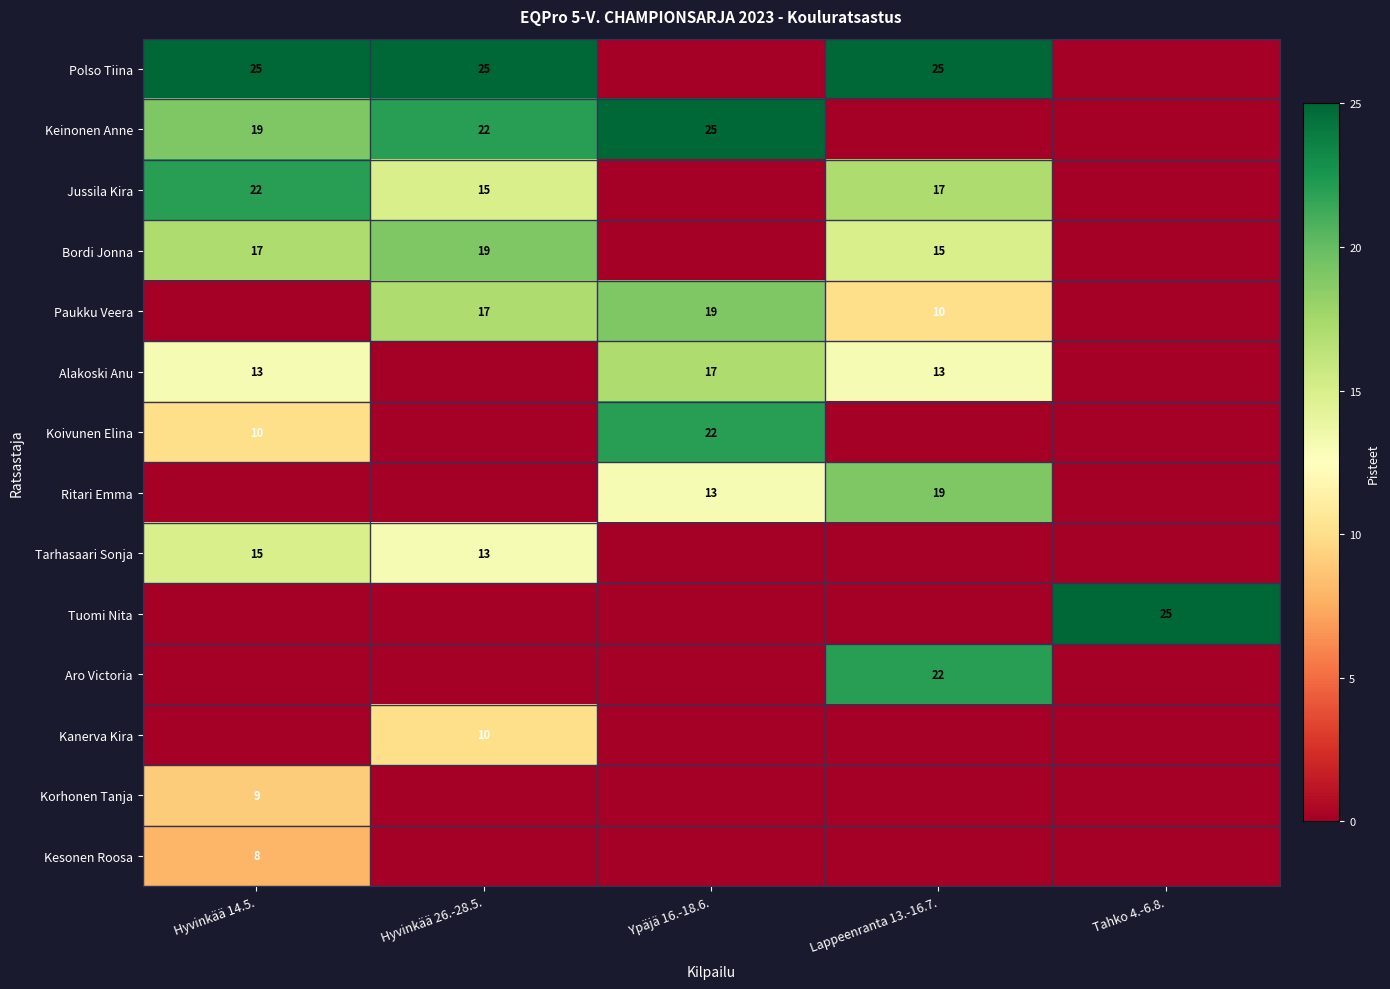

The Jussila Kira series shows 22 at Hyvinkää 14.5.. True or false?

True